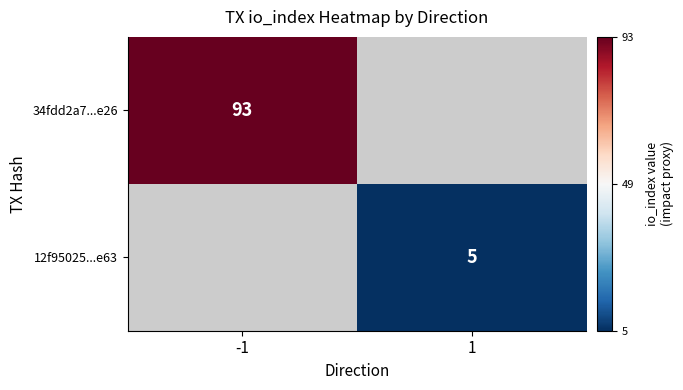

True or false: 12f95025...e63 has a value of 7 at 1.

False